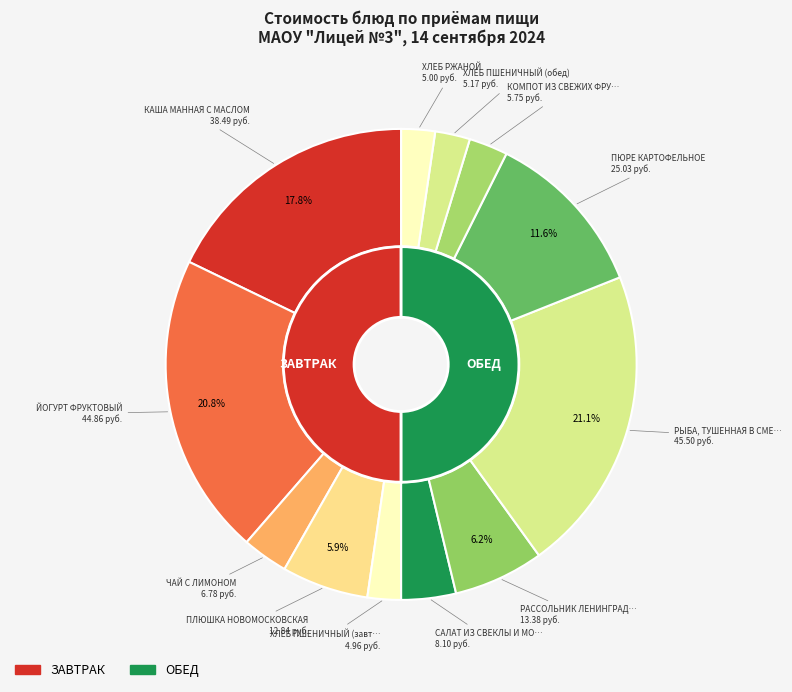

What portion of the pie excludes ПЛЮШКА НОВОМОСКОВСКАЯ?

94.1%